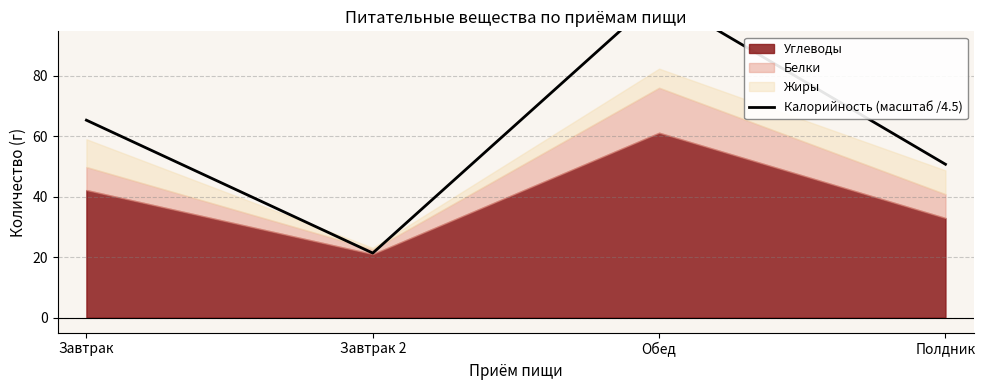

The value at Завтрак is 25.8. True or false?

False